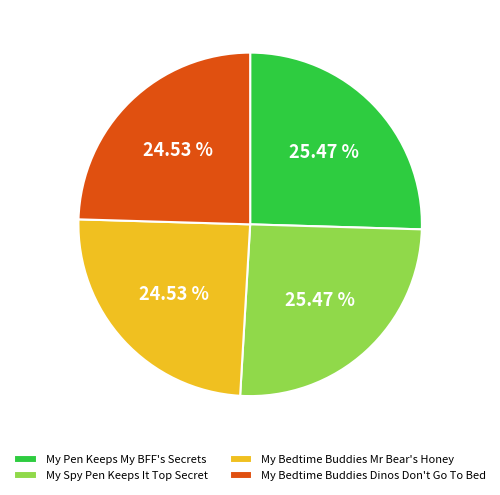

What percentage is NOT represented by My Bedtime Buddies Dinos Don't Go To Bed?

75.5%